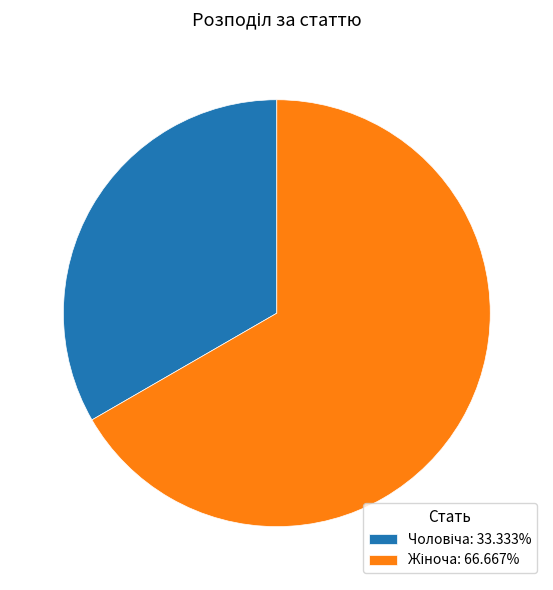

Is there a majority slice in this chart?

Yes